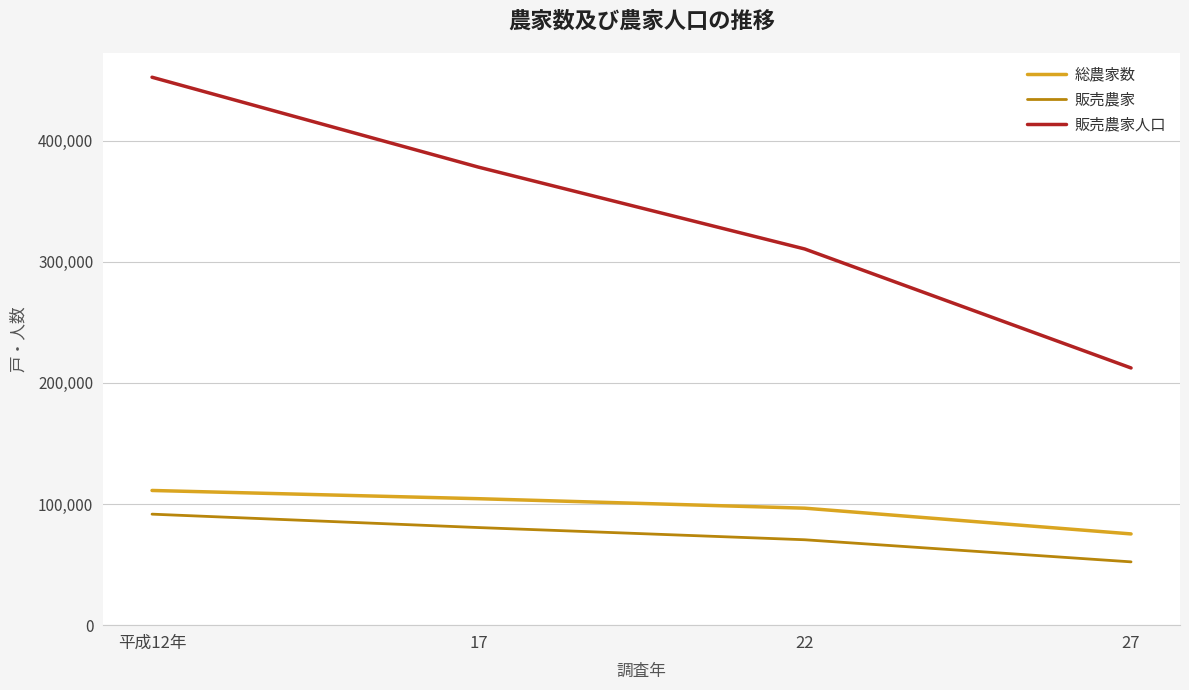

The 販売農家人口 series shows 378211 at 17. True or false?

True